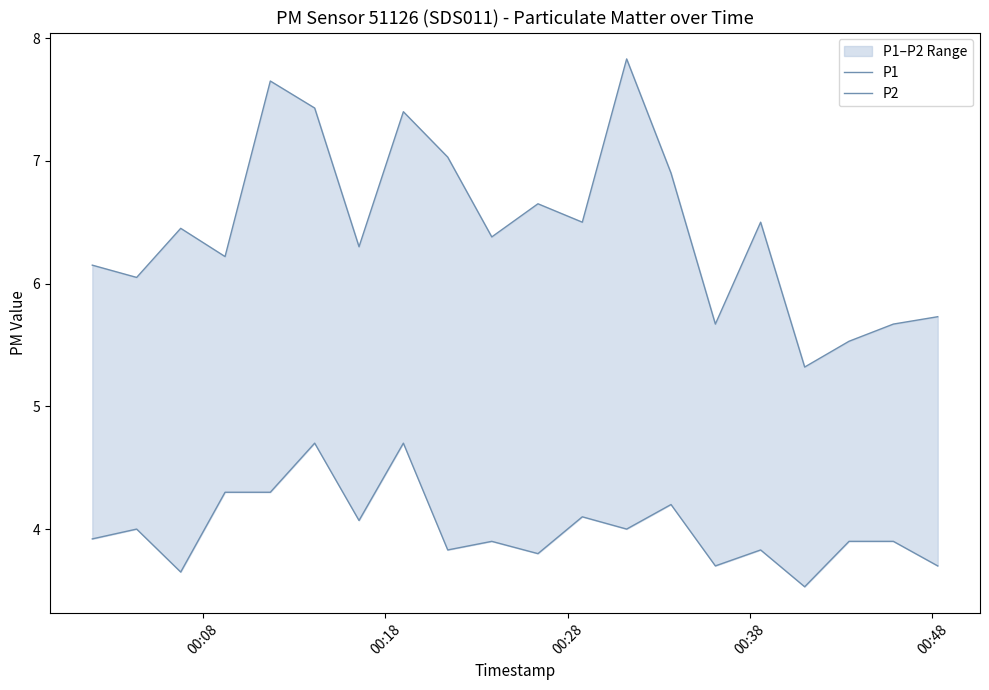

List the series in order of their overall mean, highest first.

P1, P2